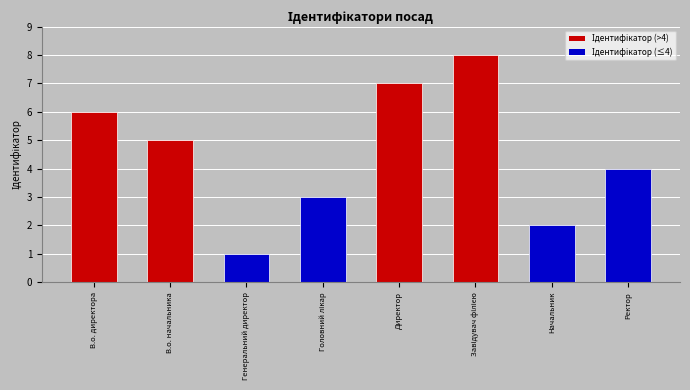

How many values are between 3 and 7?

5